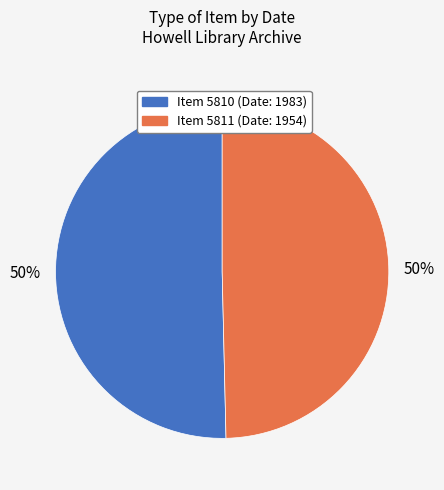

Count the number of slices in the pie.

2